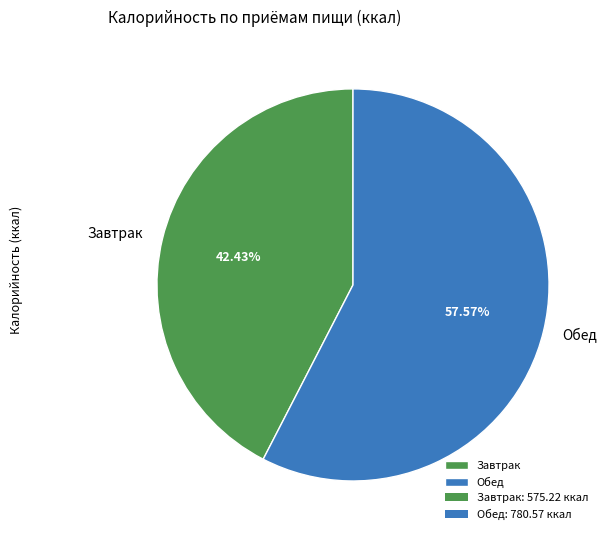

Approximately how many times larger is the value at Завтрак compared to Обед?

0.7